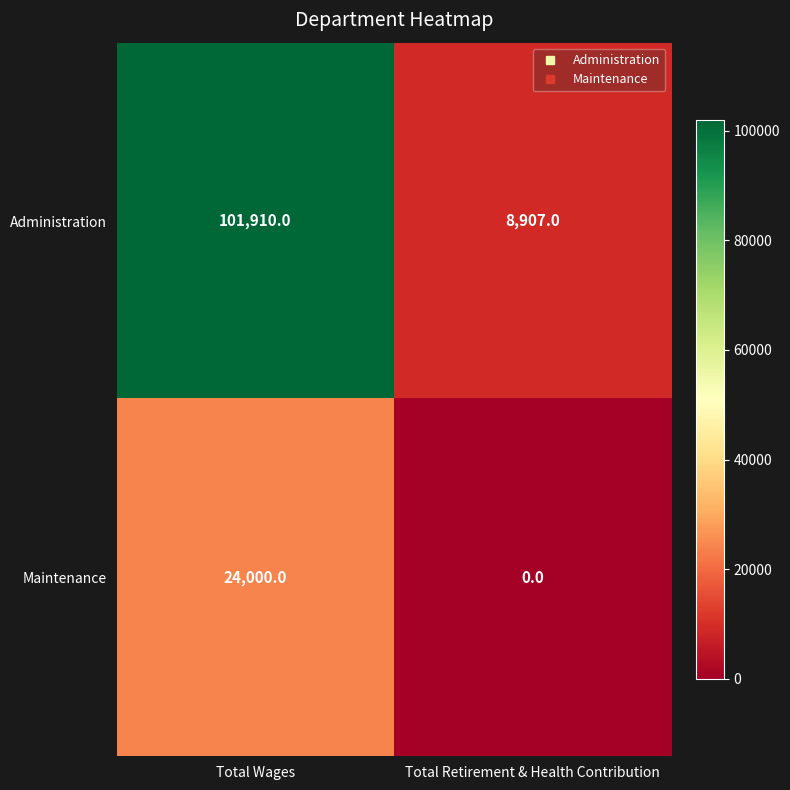

Reading right to left, list all the values displayed in this chart.

Administration: 8907	101910
Maintenance: 0	24000